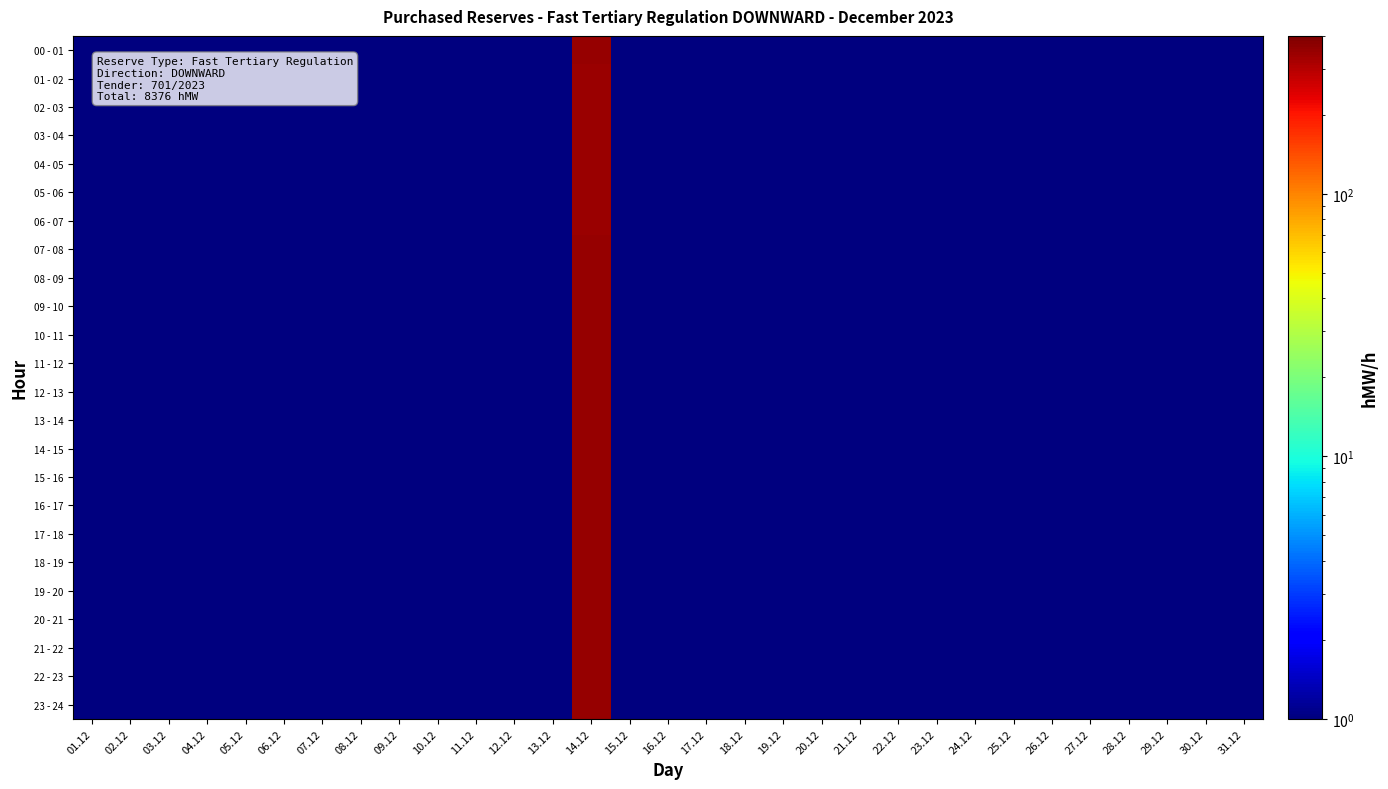

At 20.12, list the series in order from smallest to largest.

00 - 01, 01 - 02, 02 - 03, 03 - 04, 04 - 05, 05 - 06, 06 - 07, 07 - 08, 08 - 09, 09 - 10, 10 - 11, 11 - 12, 12 - 13, 13 - 14, 14 - 15, 15 - 16, 16 - 17, 17 - 18, 18 - 19, 19 - 20, 20 - 21, 21 - 22, 22 - 23, 23 - 24